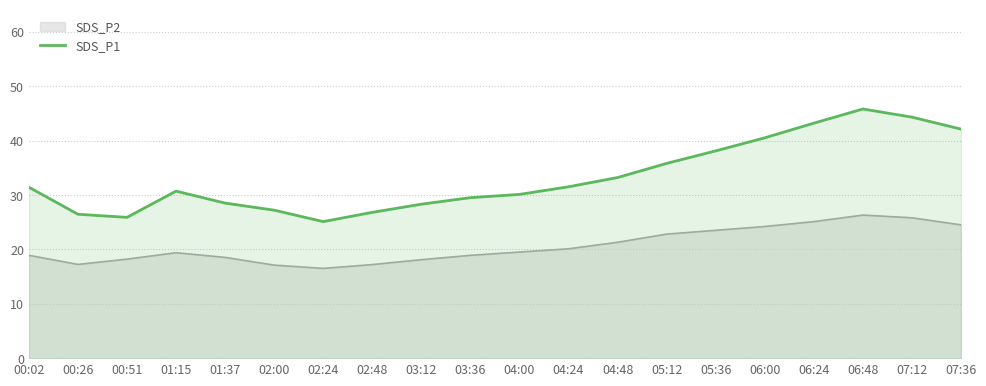

Approximately how many times larger is the value at 07:36 compared to 02:24?

1.7